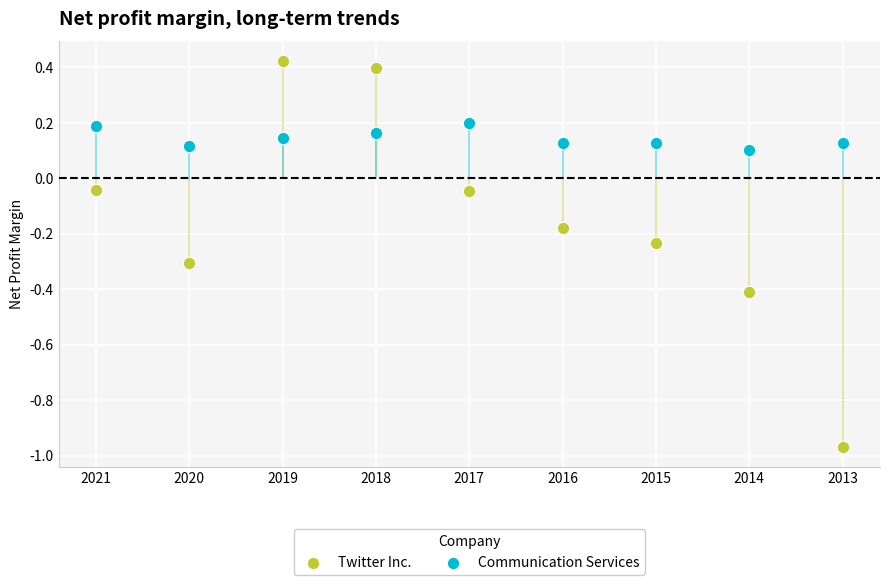

Which series contains the lowest Y value?

Twitter Inc.